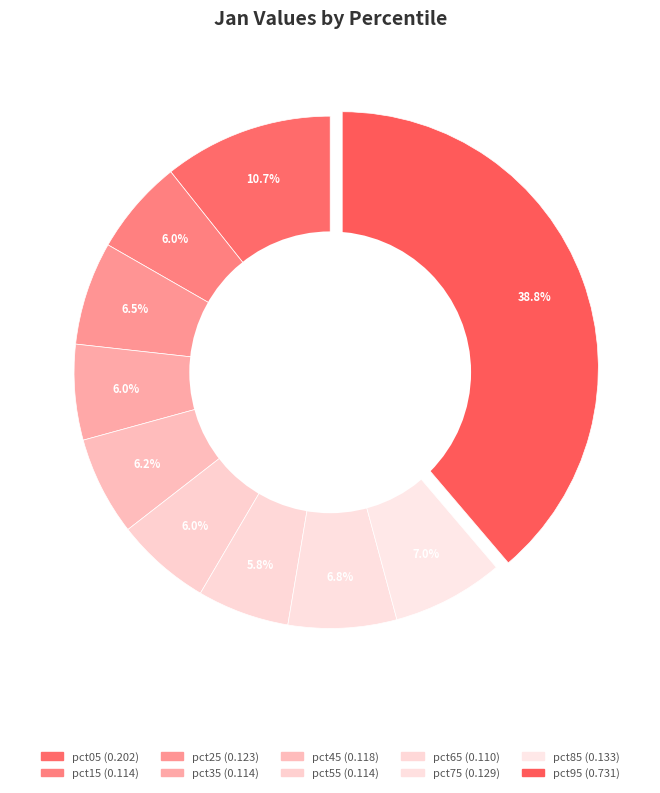

How many slices are in this pie chart?

10